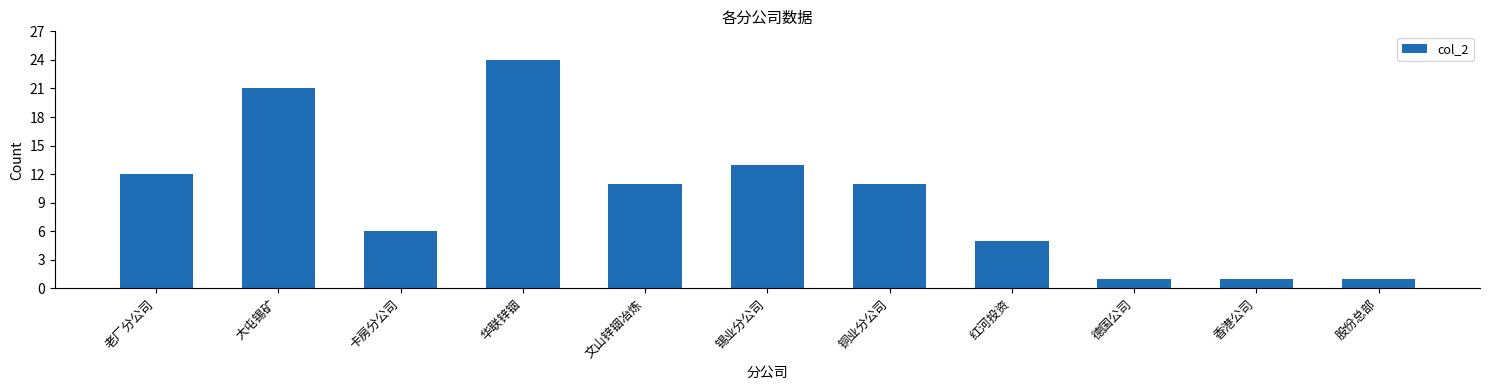

What position from the left is 文山锌铟冶炼?

5